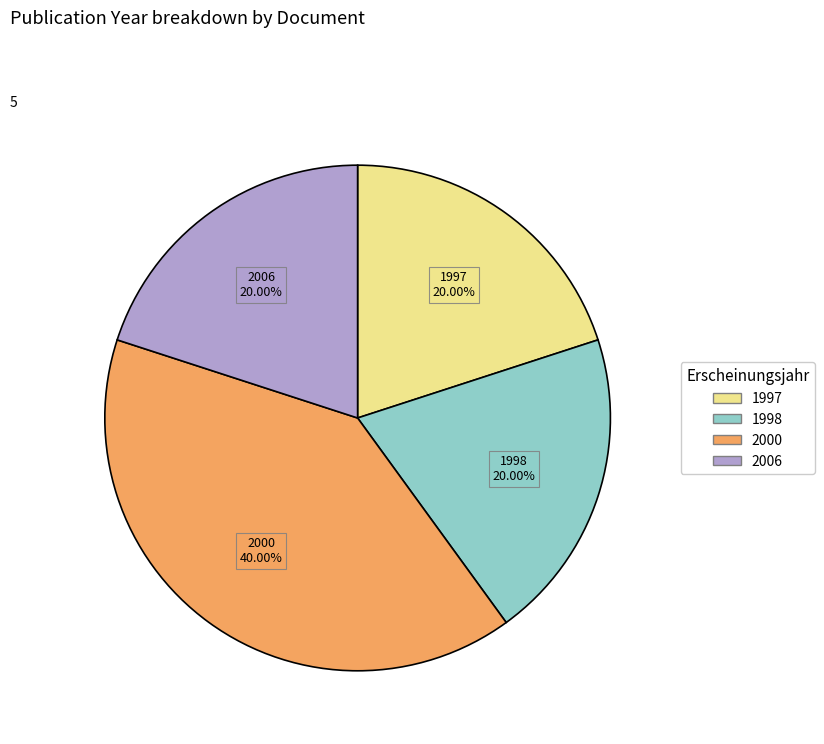

Is there any slice that represents more than half of the pie?

No